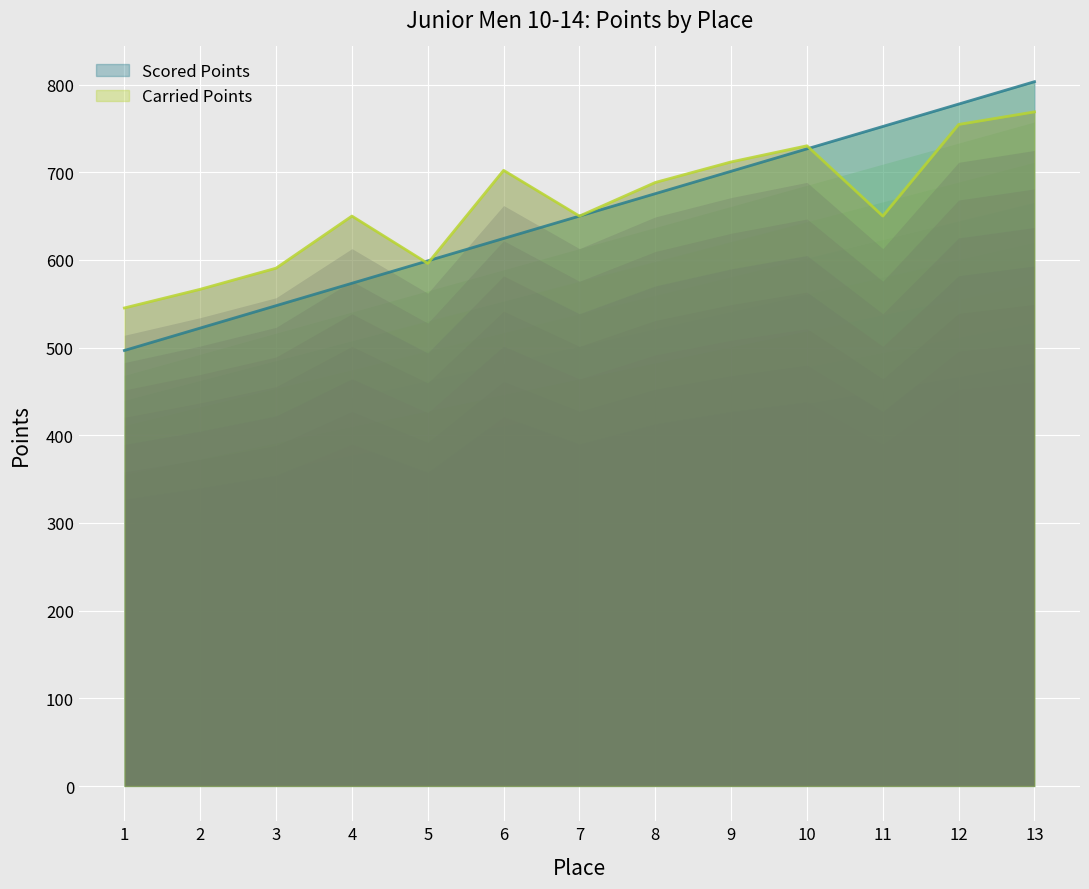

True or false: Scored Points has more than 1 interior local peaks.

False